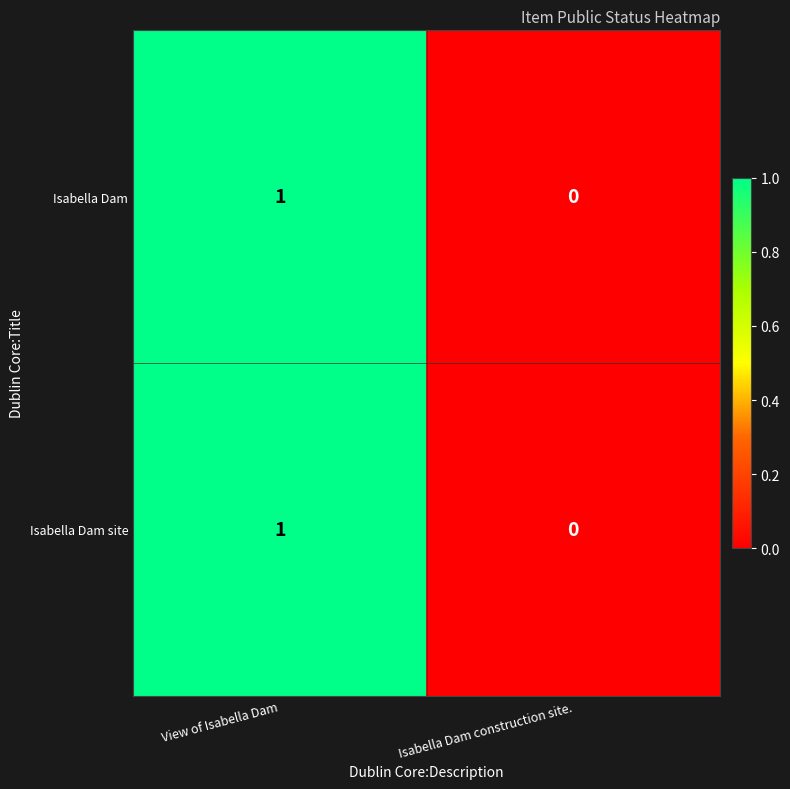

Which category has the highest value across all series?

View of Isabella Dam